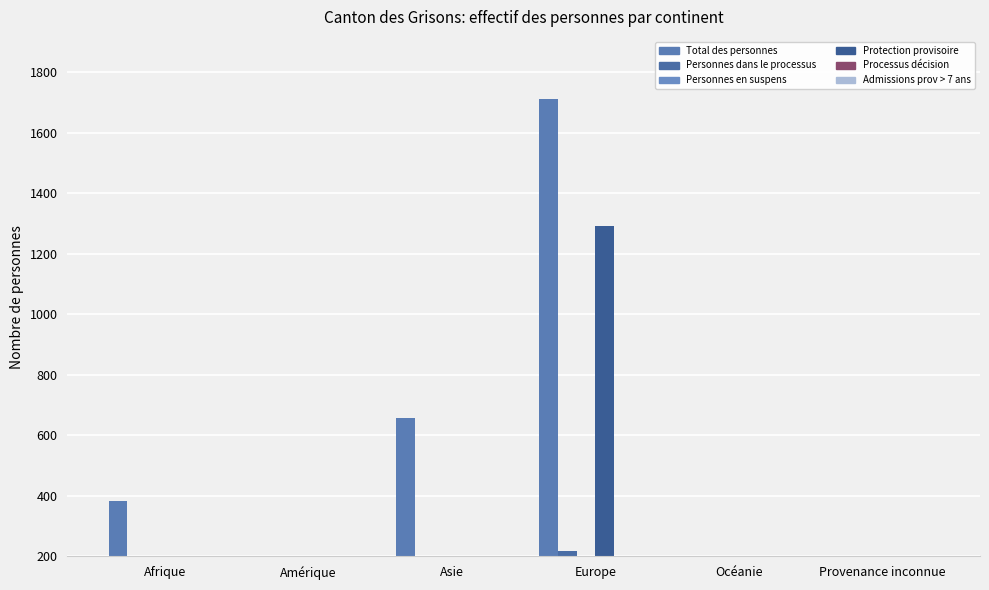

At which category is the sum across all series the highest?

Europe